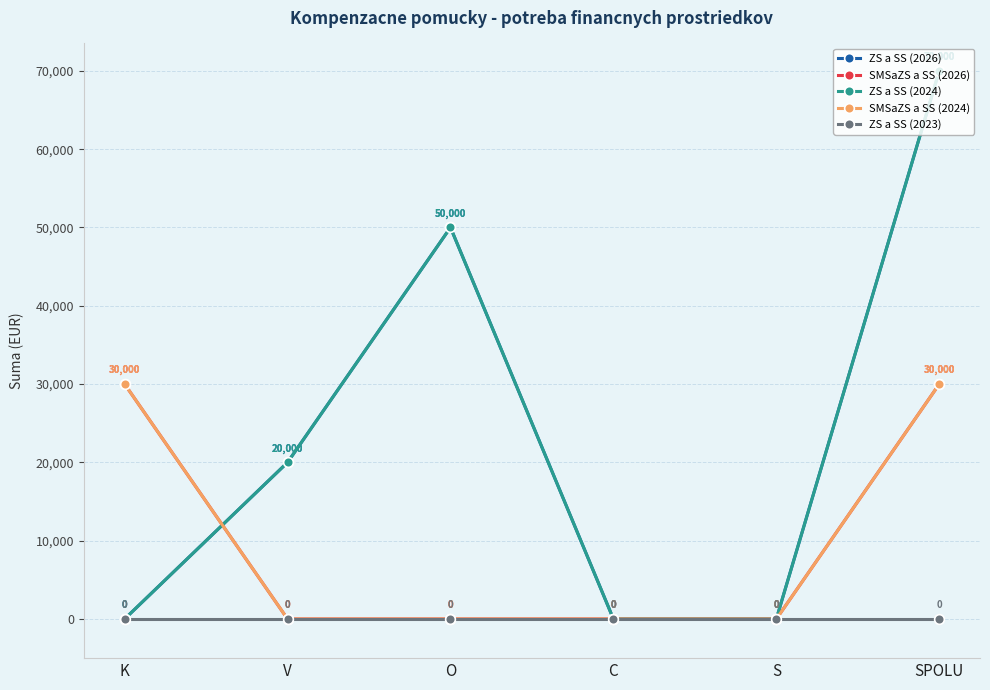

How many values in the ZS a SS (2024) series are below 20000?

3